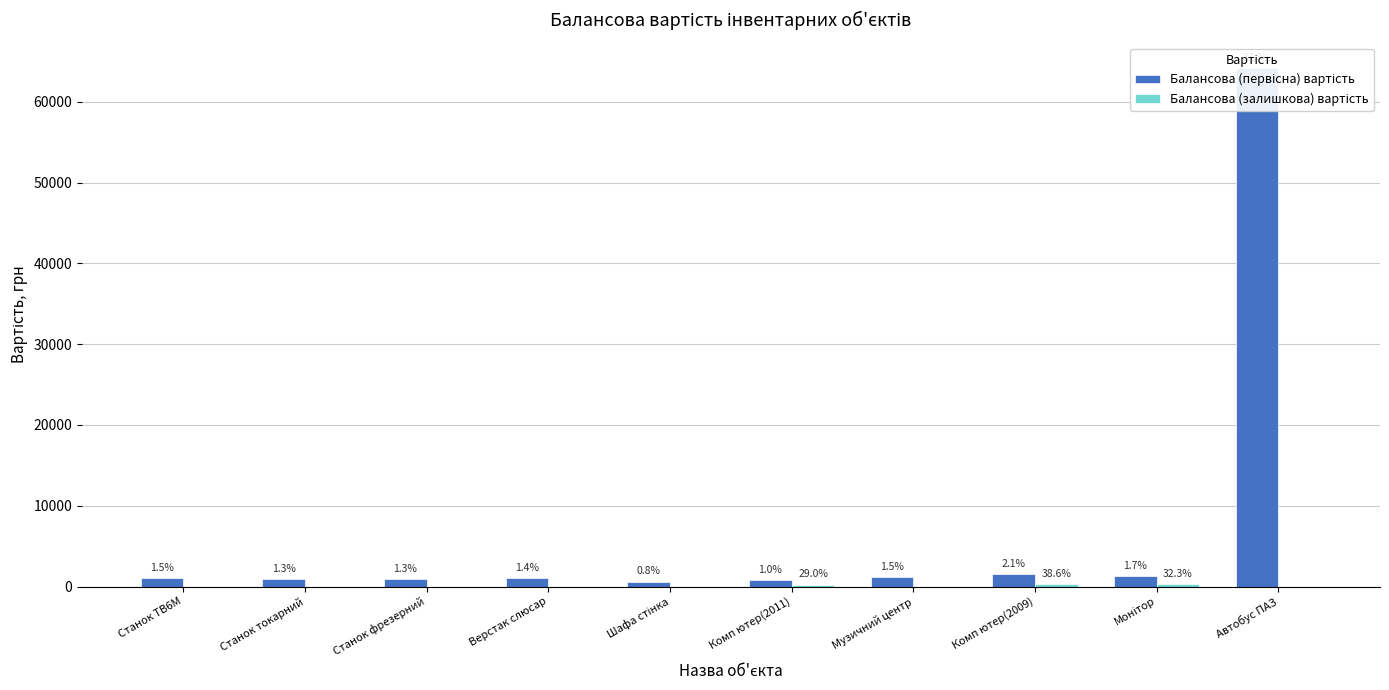

What is the total value across all series at Комп ютер(2011)?

989.9